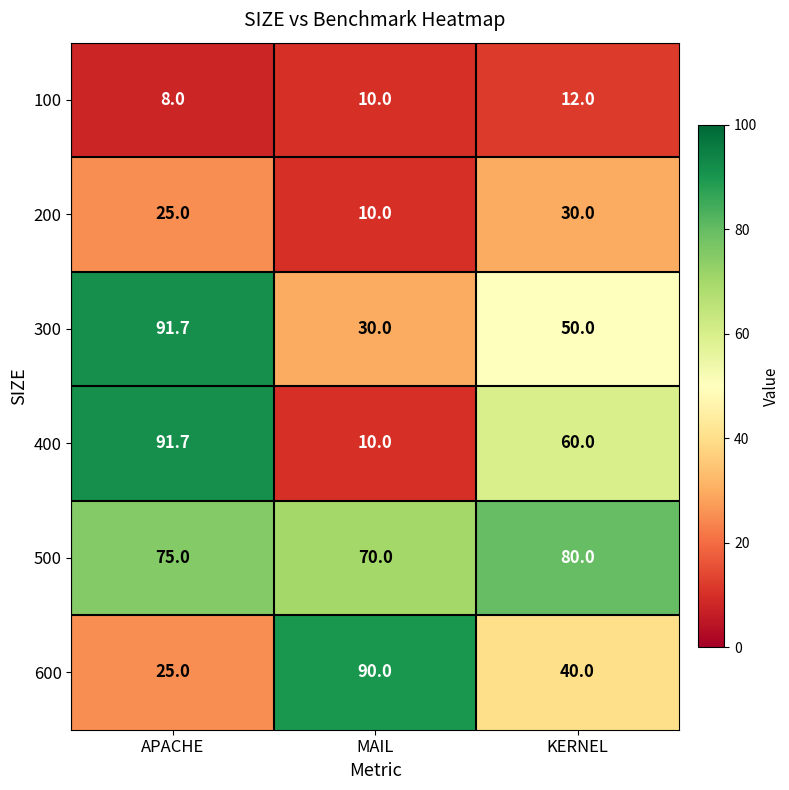

Reading left to right, transcribe all the data shown in this chart.

100: APACHE=8.0	MAIL=10.0	KERNEL=12.0
200: APACHE=25.0	MAIL=10.0	KERNEL=30.0
300: APACHE=91.7	MAIL=30.0	KERNEL=50.0
400: APACHE=91.7	MAIL=10.0	KERNEL=60.0
500: APACHE=75.0	MAIL=70.0	KERNEL=80.0
600: APACHE=25.0	MAIL=90.0	KERNEL=40.0